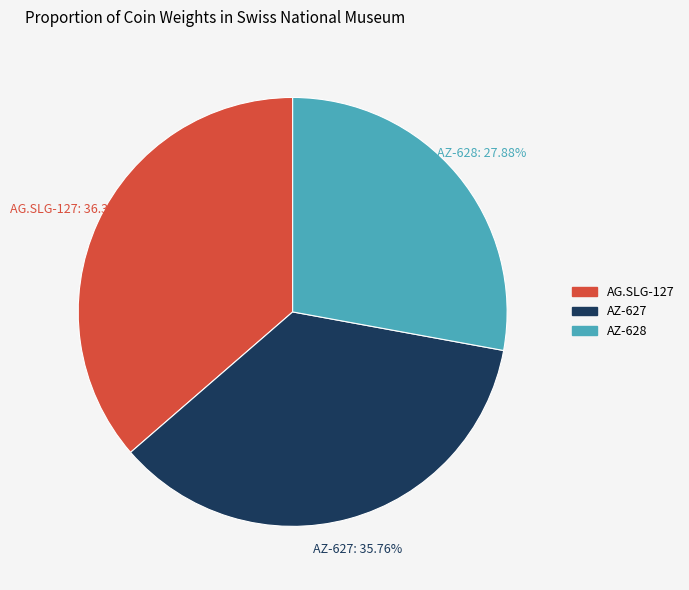

Combined, do AZ-628 and AG.SLG-127 account for over 50%?

Yes